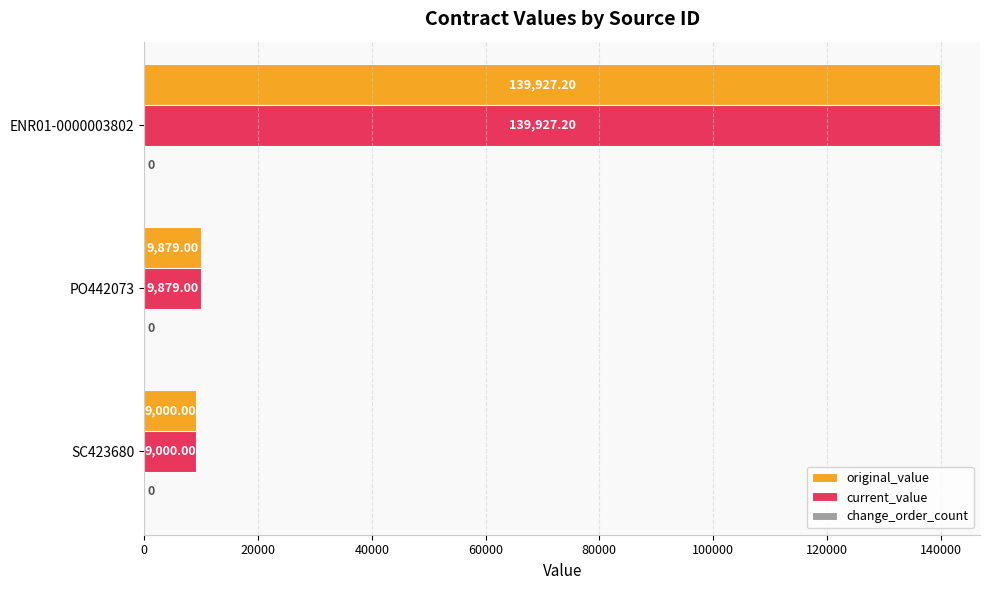

Is the value of original_value at SC423680 greater than the value of current_value at PO442073?

No